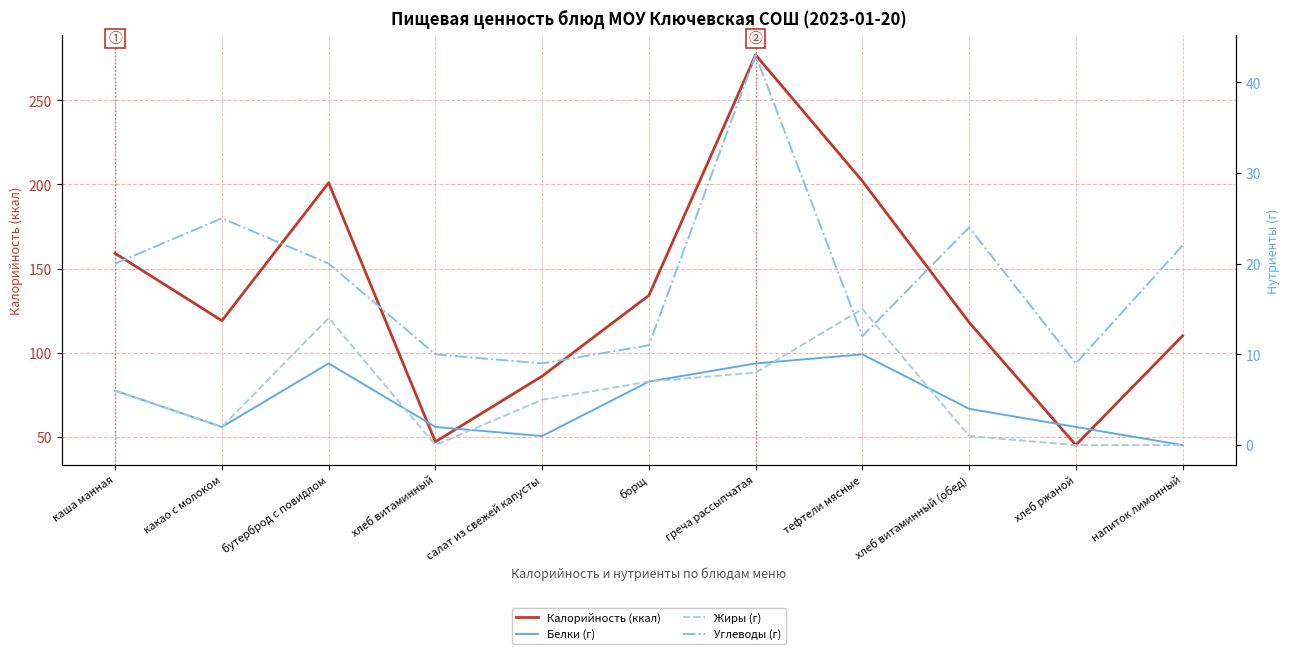

What is the difference between the maximum and second lowest values in the Калорийность (ккал) series?

230